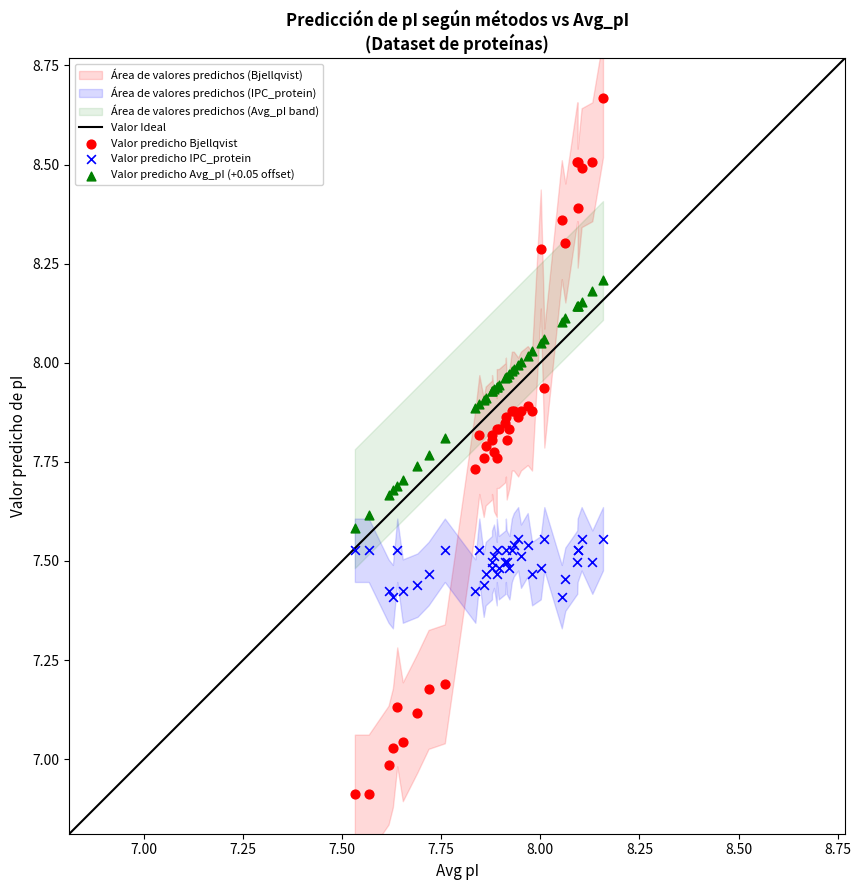

Which series reaches the maximum Y coordinate?

Valor predicho Bjellqvist